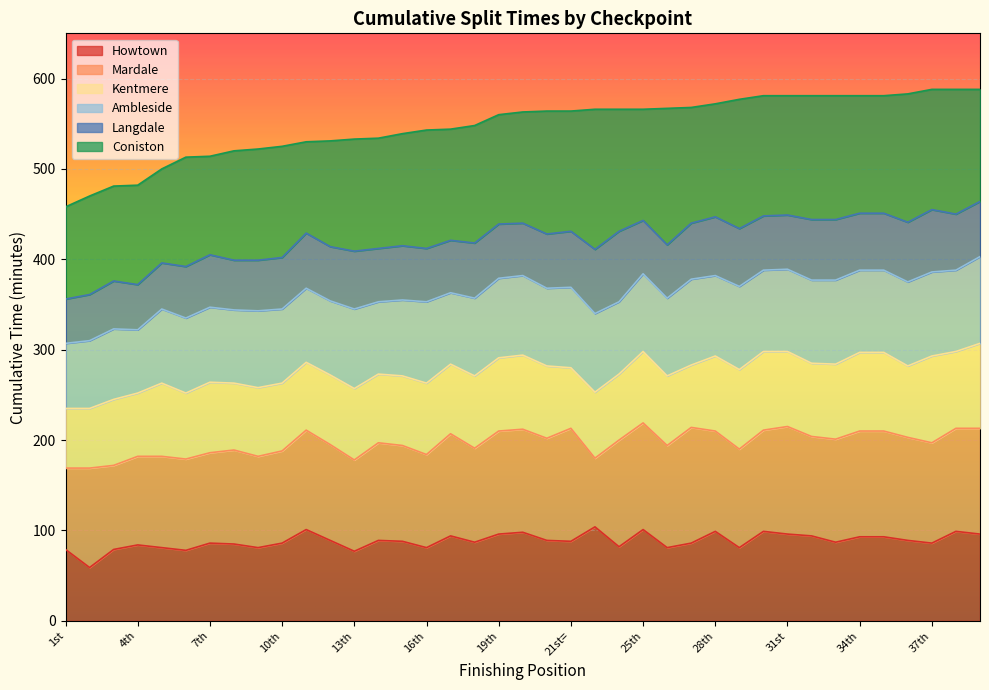

At which label is Kentmere closest to 271?

15th